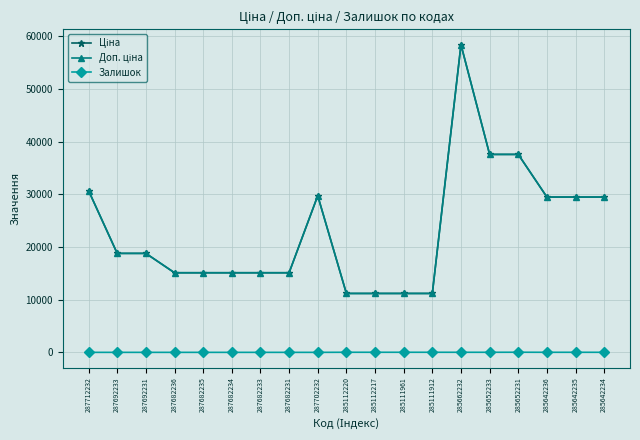

Reading right to left, transcribe all the data shown in this chart.

Ціна: 29491.5	29491.5	29491.5	37593.6	37593.6	58426.5	11188.2	11188.2	11188.2	11188.2	29747.2	15120.0	15120.0	15120.0	15120.0	15120.0	18796.8	18796.8	30717.1
Доп. ціна: 29491.5	29491.5	29491.5	37593.6	37593.6	58426.5	11188.2	11188.2	11188.2	11188.2	29747.2	15120.0	15120.0	15120.0	15120.0	15120.0	18796.8	18796.8	30717.1
Залишок: 10.0	13.0	12.0	23.0	13.0	14.0	15.0	17.0	17.0	17.0	0.0	0.0	0.0	0.0	0.0	0.0	0.0	0.0	0.0